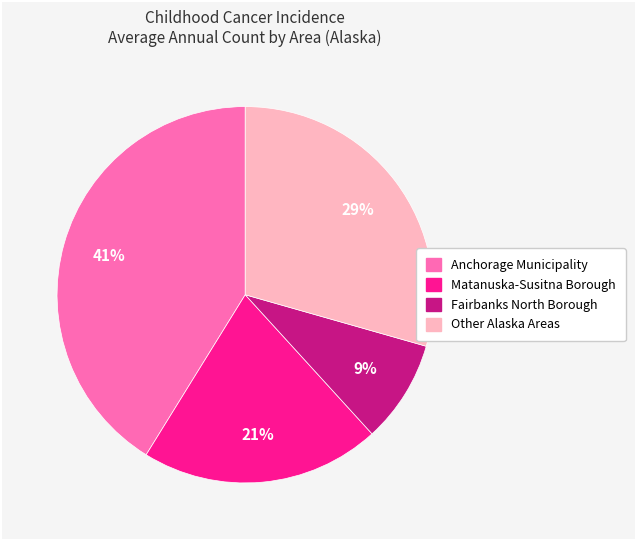

To the nearest percent, what is the average slice percentage?

25%